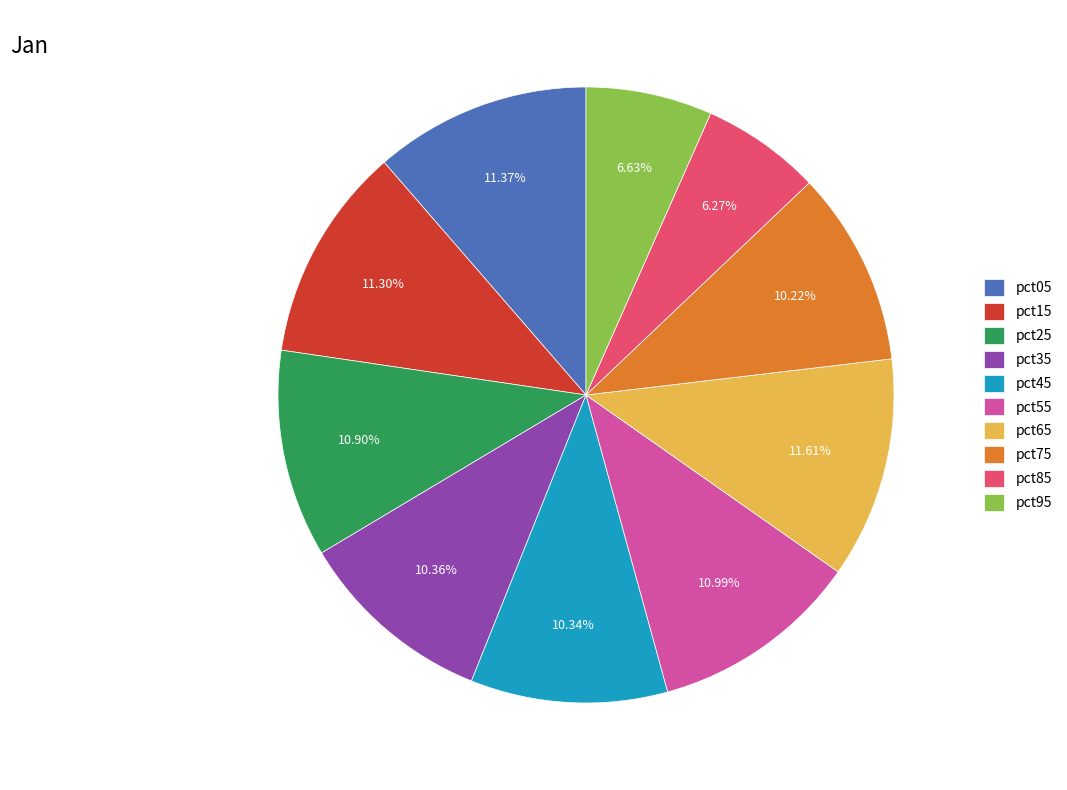

Is it true that pct25 is 21% of the pie?

False